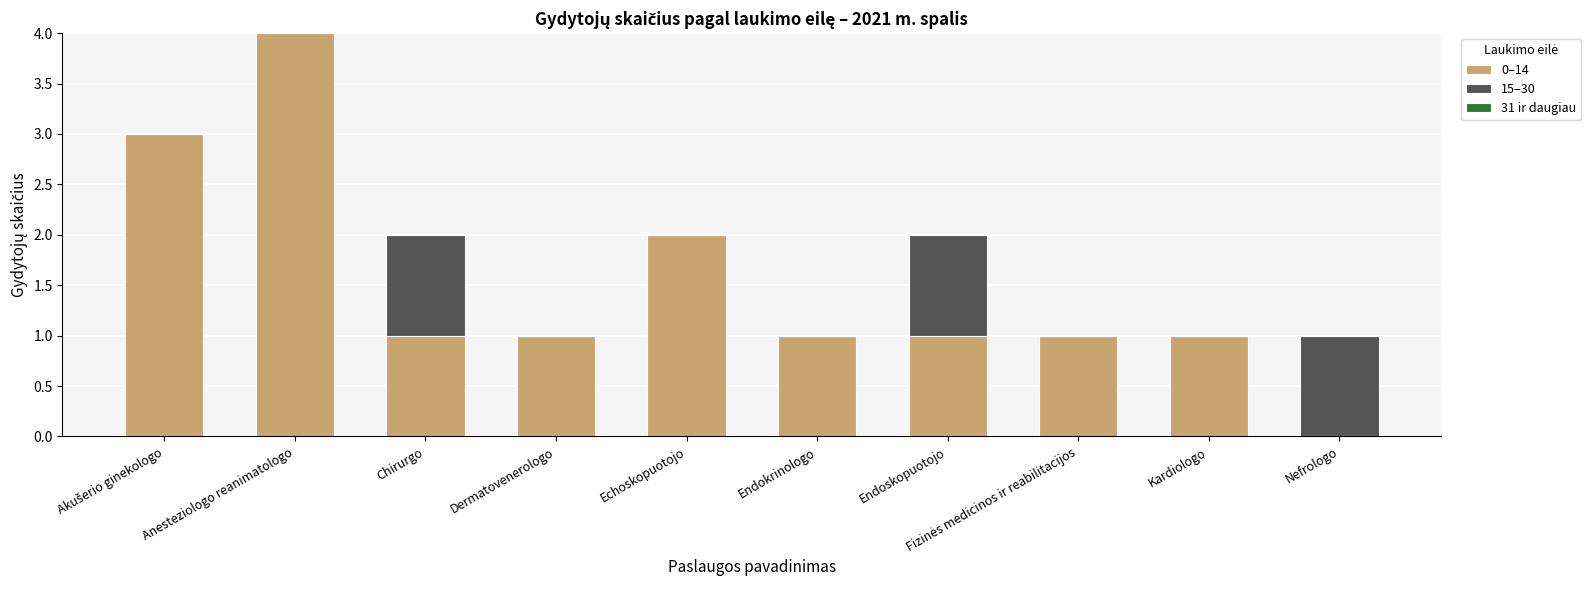

True or false: 0–14 has a value of 1 at Echoskopuotojo.

False